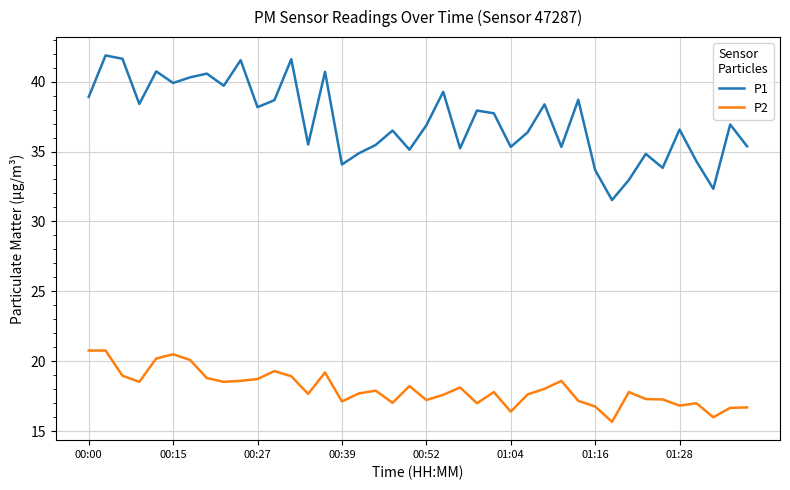

Count the number of data series in this chart.

2